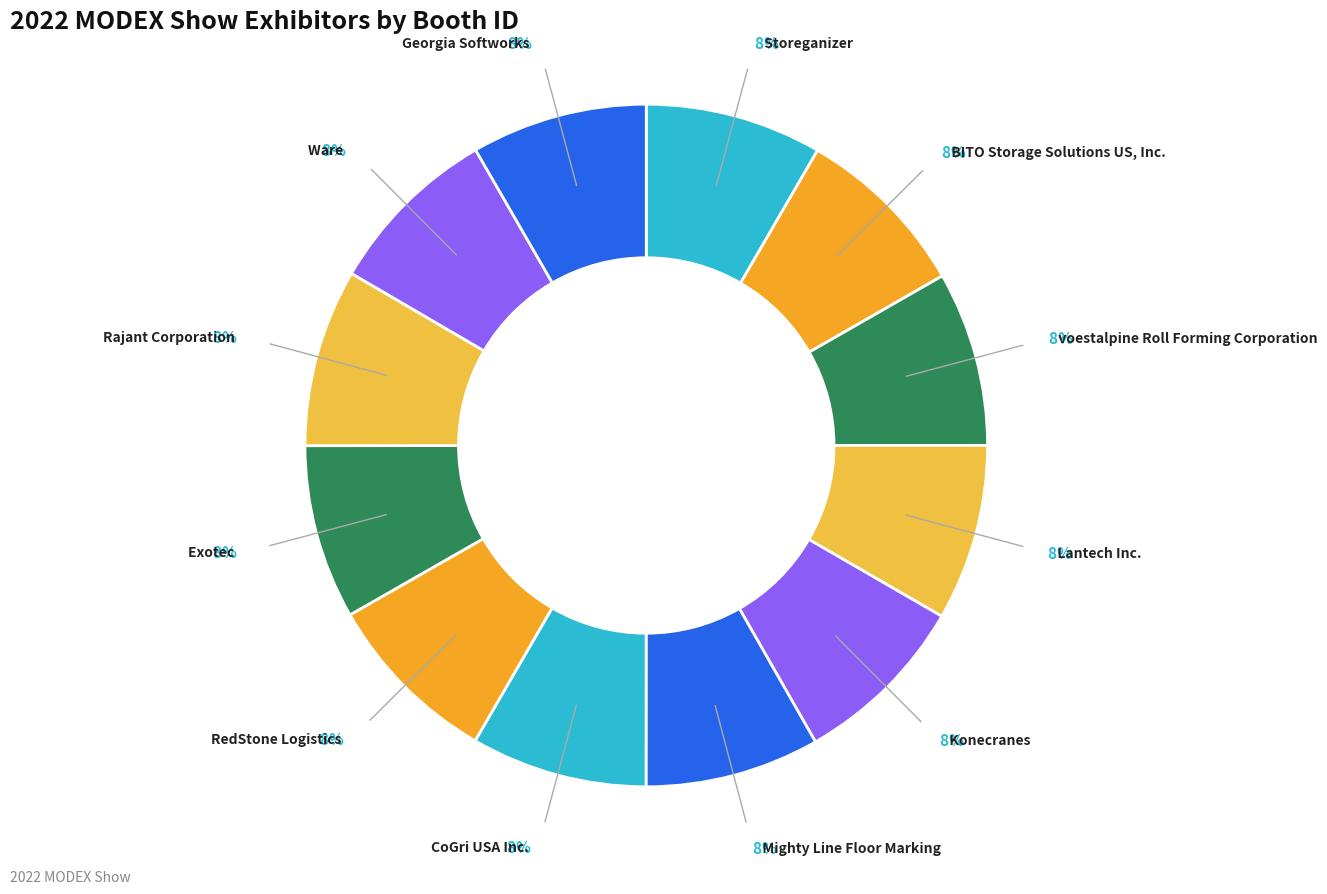

Is there a majority slice in this chart?

No